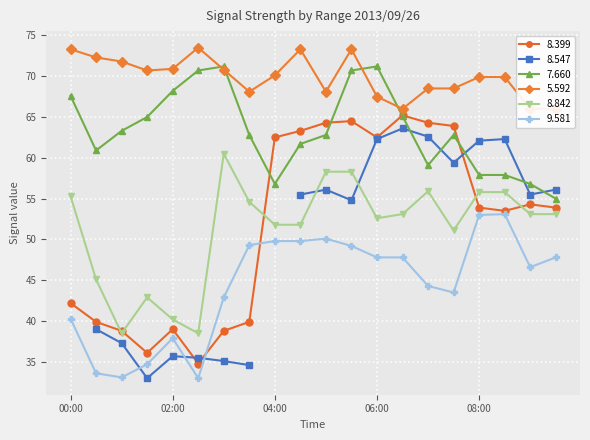

The 7.660 series shows 78.8 at 08:00. True or false?

False